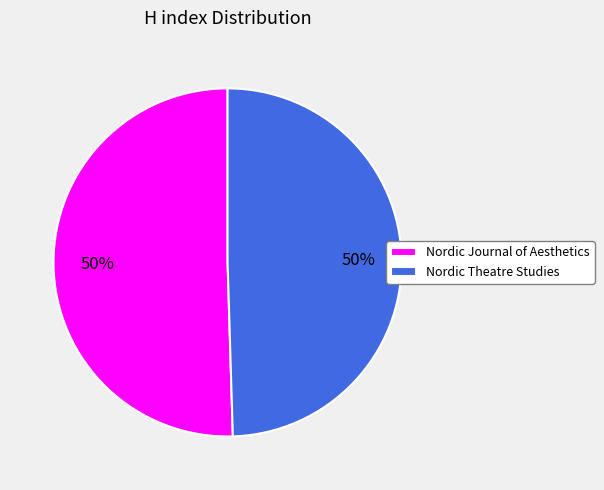

Approximately how many times larger is the value at Nordic Theatre Studies compared to Nordic Journal of Aesthetics?

1.0